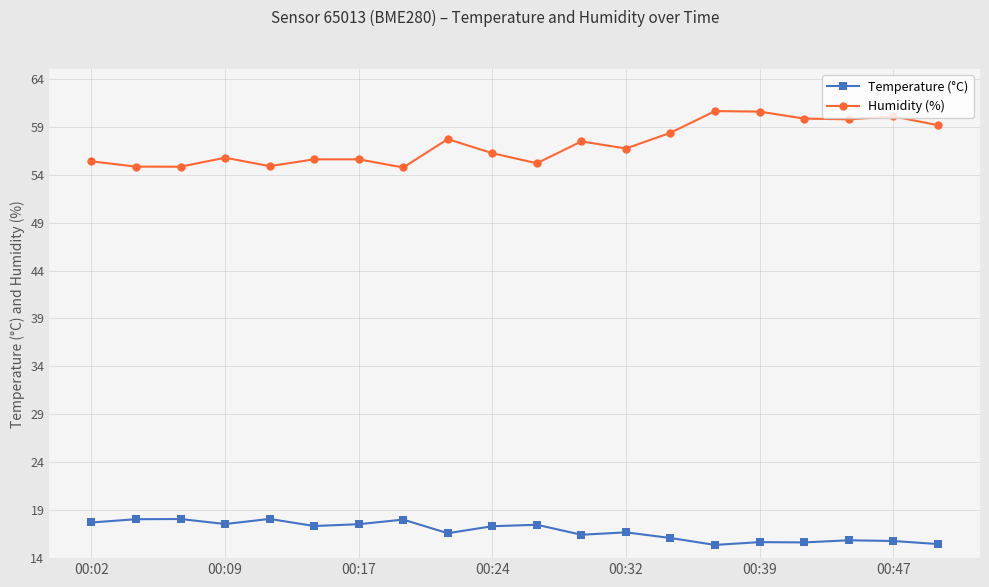

True or false: Humidity (%) has more than 1 interior local peaks.

True